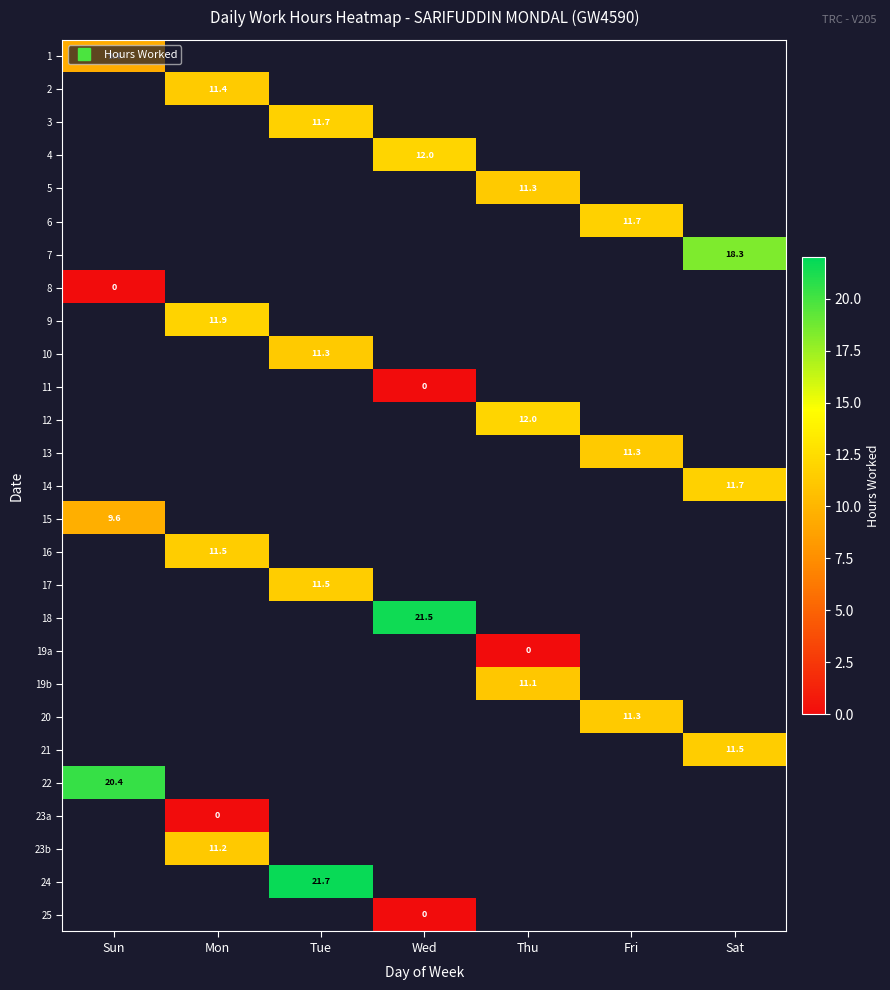

What is the maximum value shown in the chart?

21.7